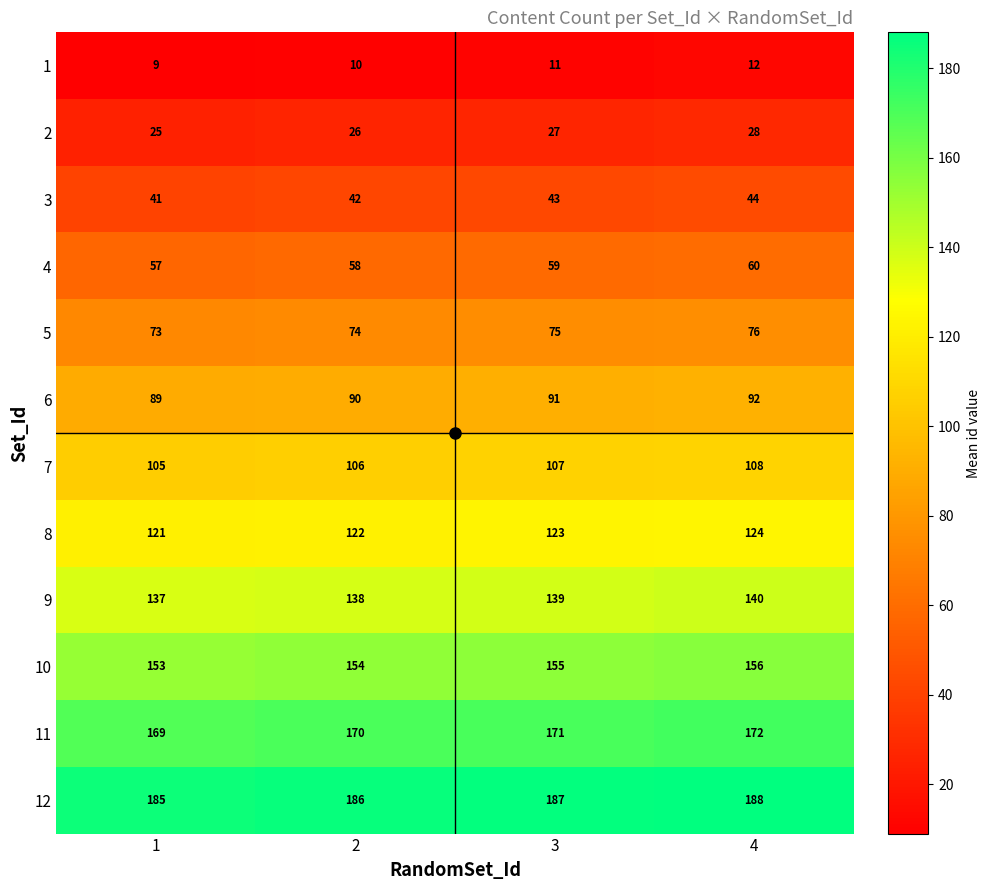

What is the lowest value of the 9 series?

137